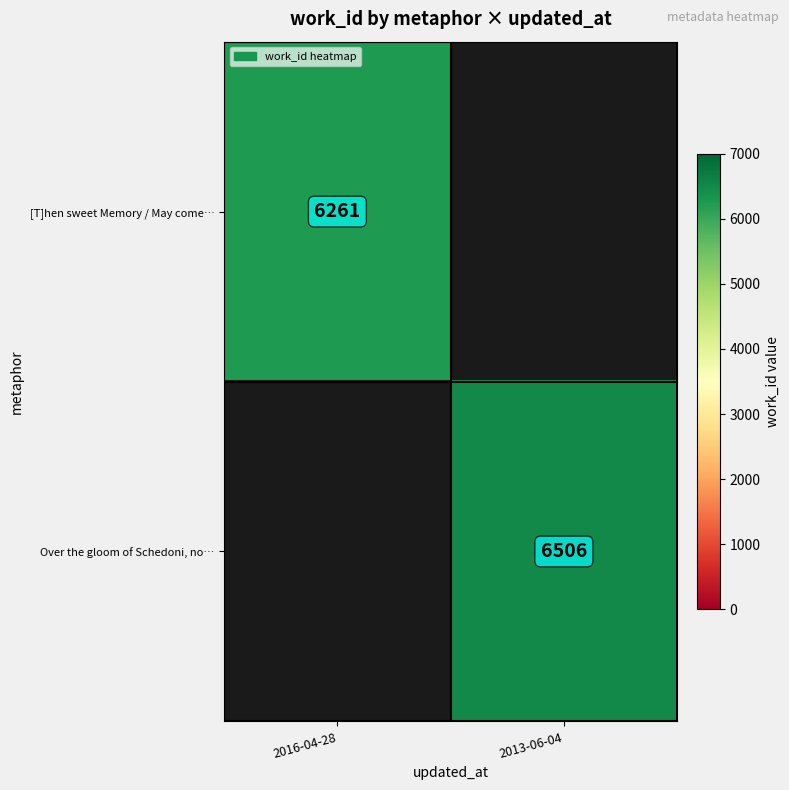

Count the number of data series in this chart.

2